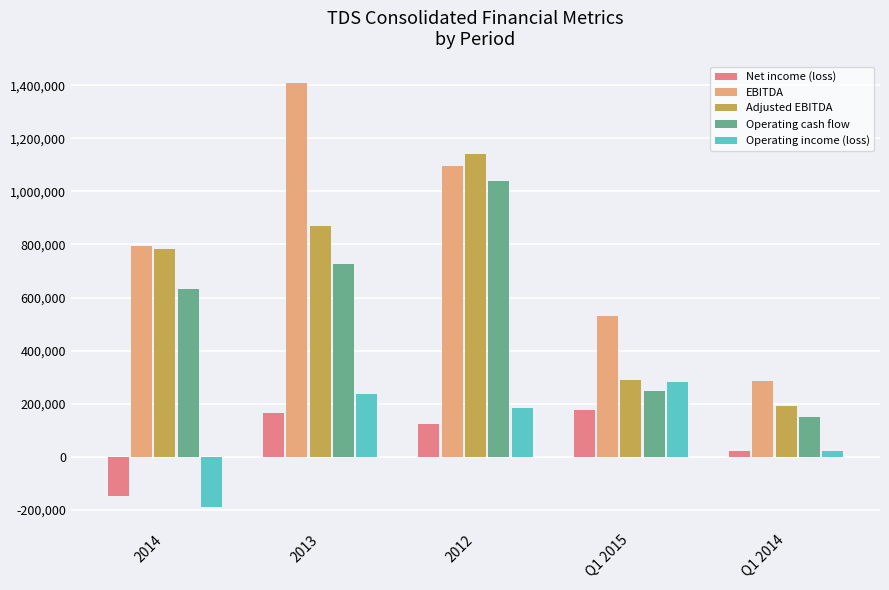

What is the label of the 1st bar from the left?

2014